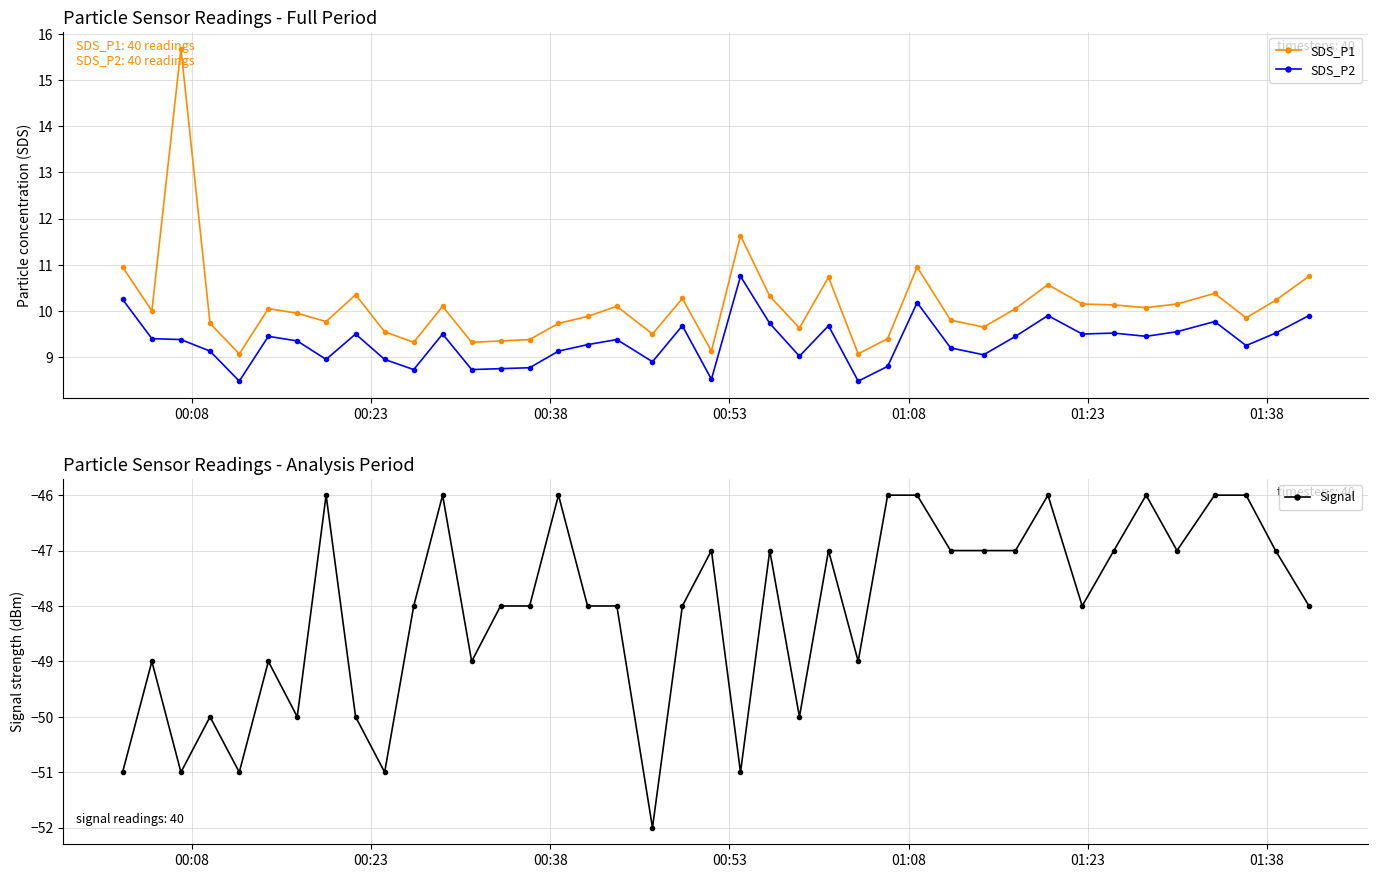

True or false: SDS_P2 and SDS_P1 cross at least once.

False